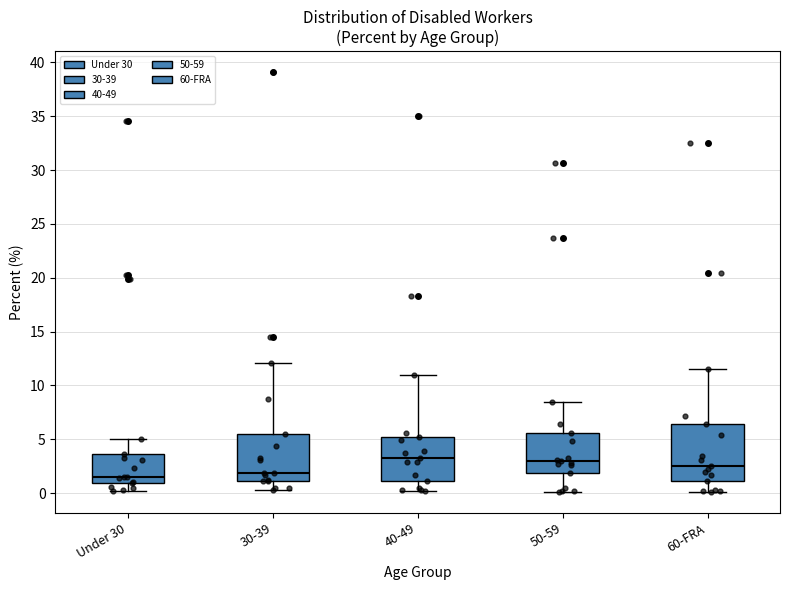

Which box is the tallest, from its lower edge to its upper edge?

60-FRA